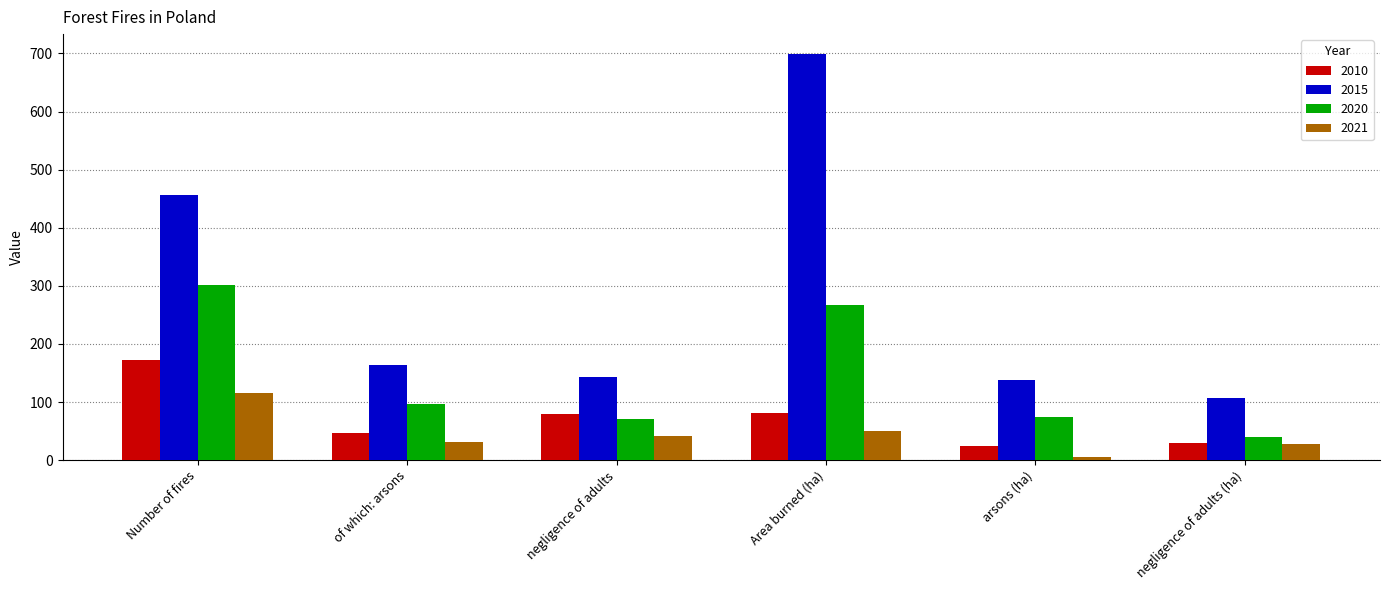

At how many categories does at least one series exceed 697?

1